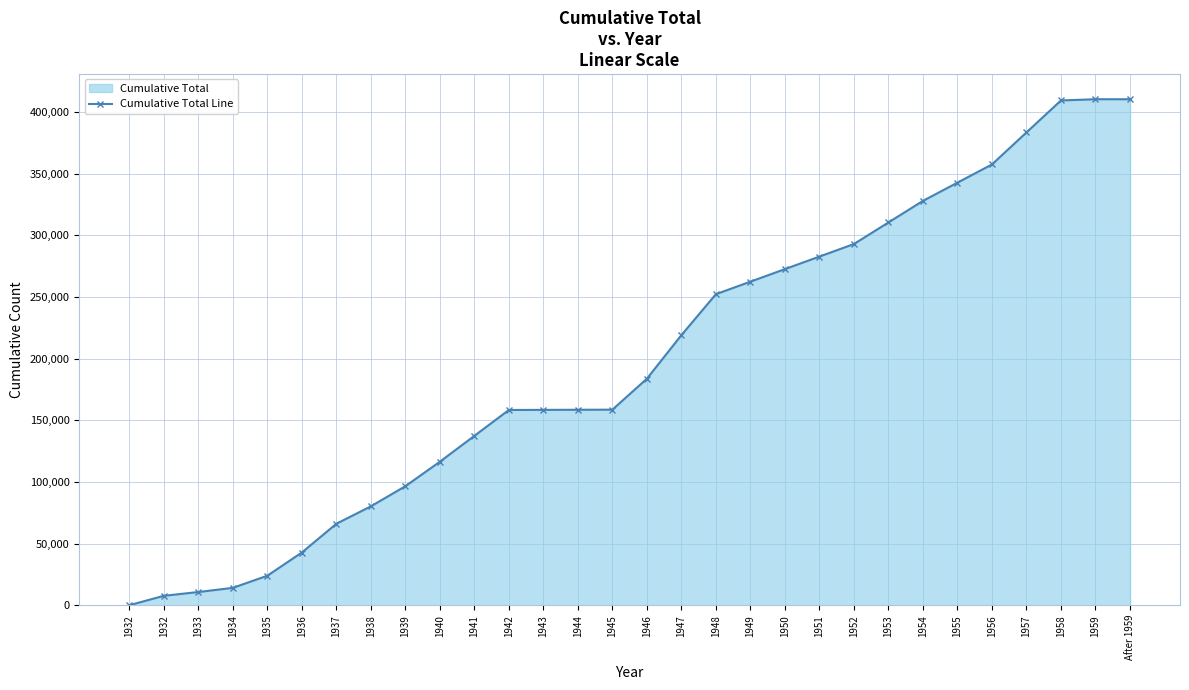

Which has a higher value, 1953 or 1936?

1953